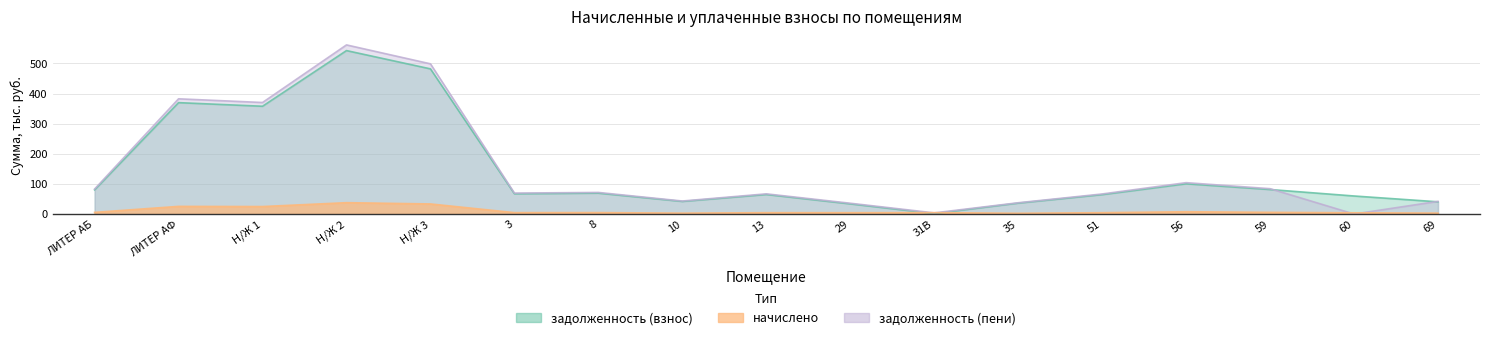

The задолженность (пени) series shows 133.1 at ЛИТЕР АФ. True or false?

False